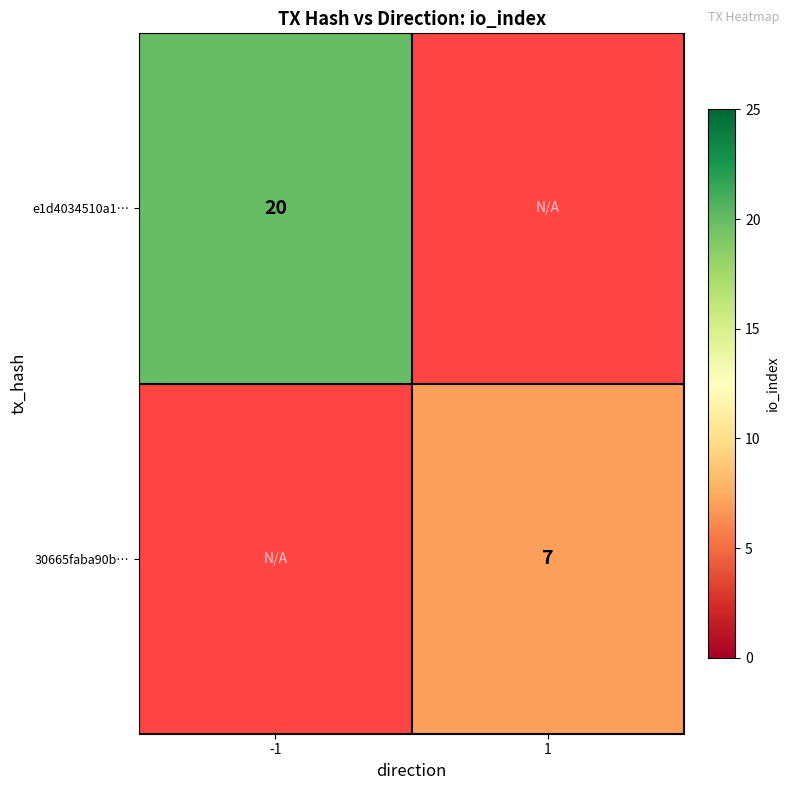

The 30665faba90b… series shows 7 at 1. True or false?

True